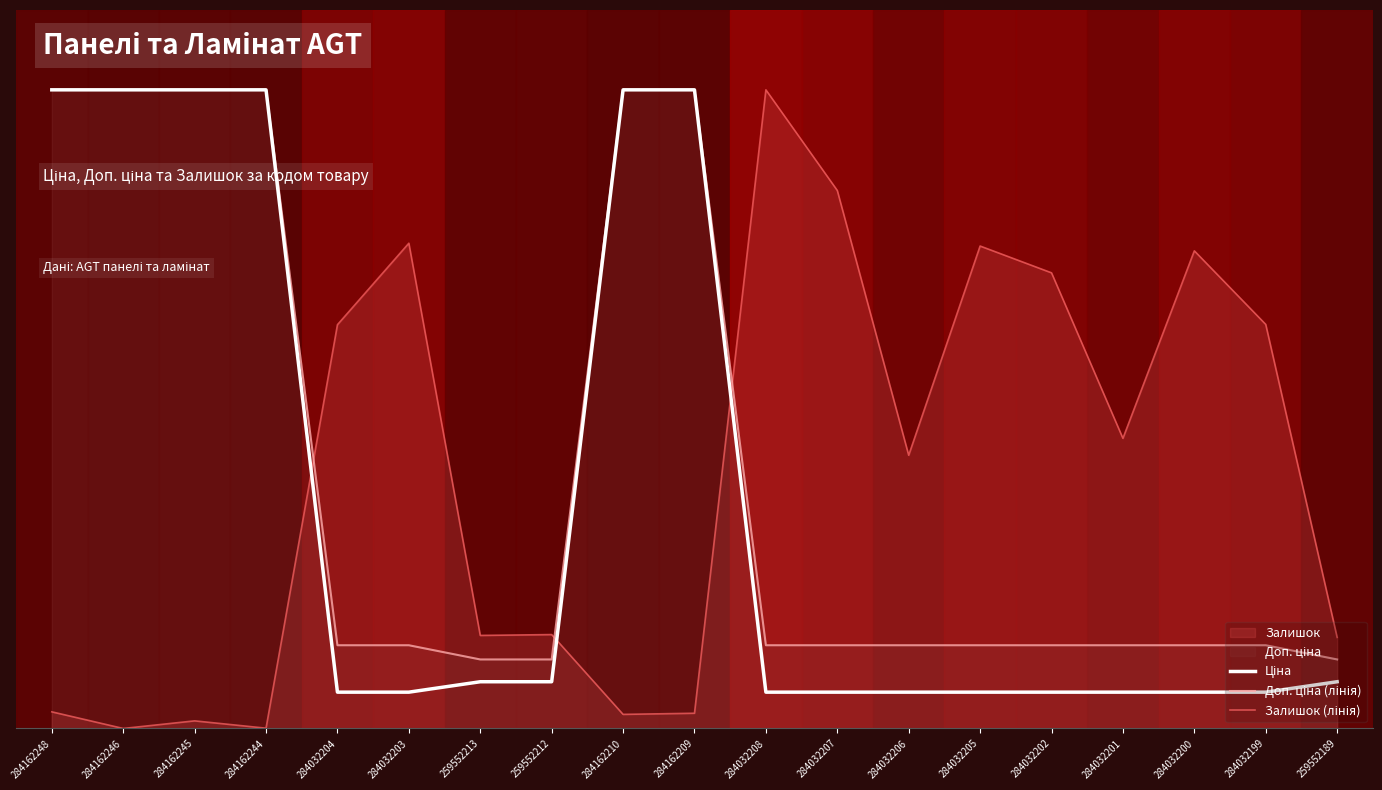

The Доп. ціна (лінія) series shows 1502.0 at 284032202. True or false?

False